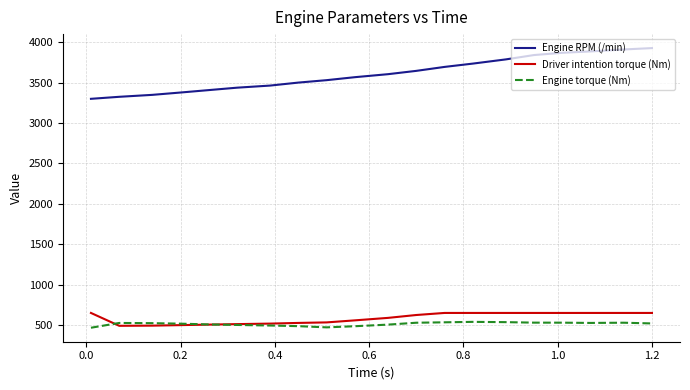

True or false: Engine torque (Nm) and Engine RPM (/min) intersect in this chart.

False